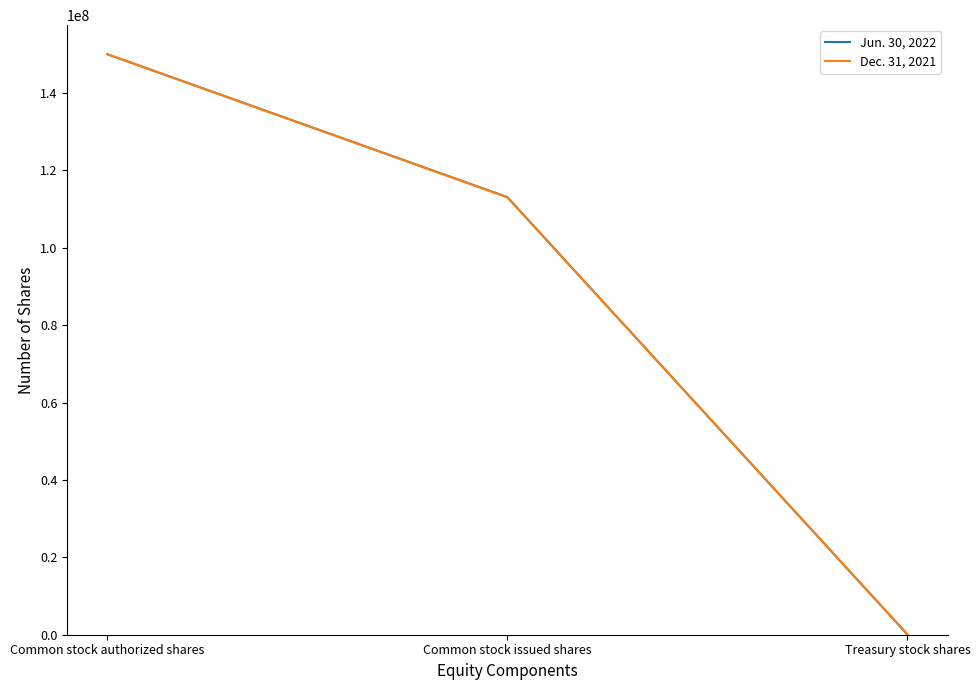

What are all the series names shown in the legend?

Jun. 30, 2022, Dec. 31, 2021